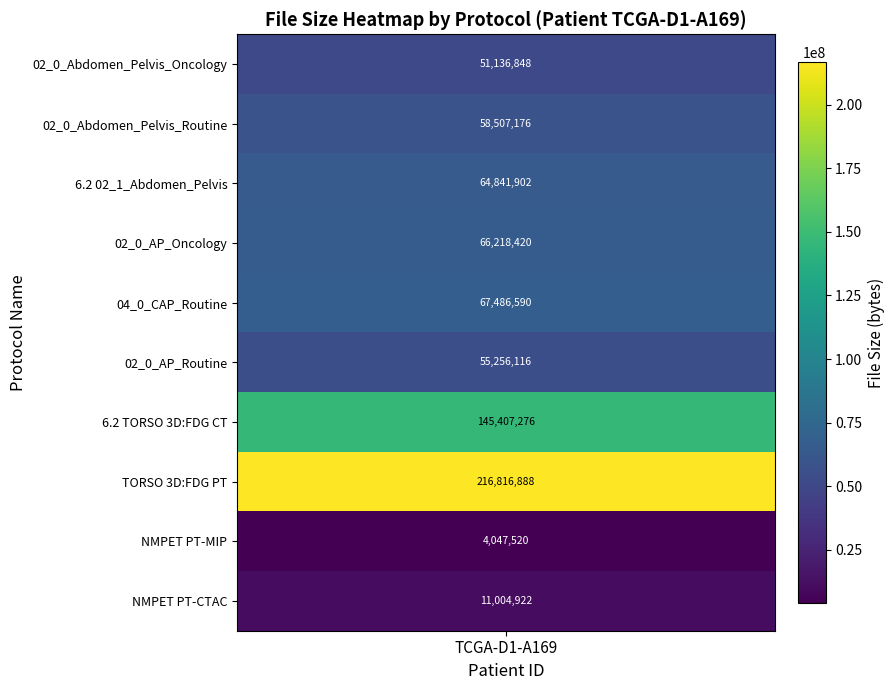

Reading left to right, what are all the values shown in this chart?

51136848	58507176	64841902	66218420	67486590	55256116	145407276	216816888	4047520	11004922